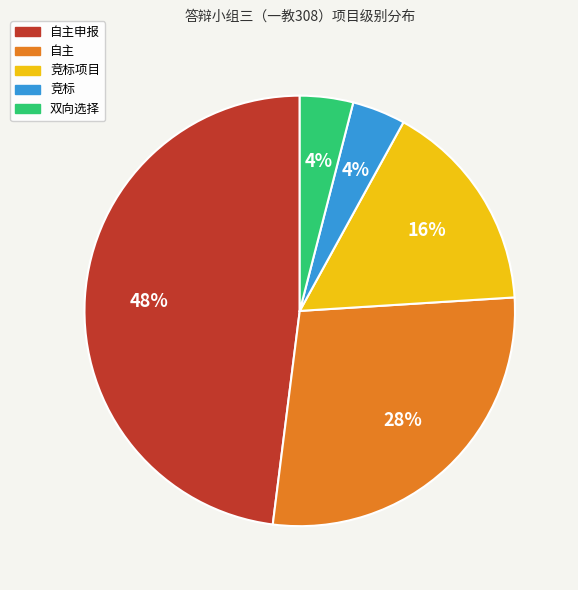

Is it true that 双向选择 is 4% of the pie?

True